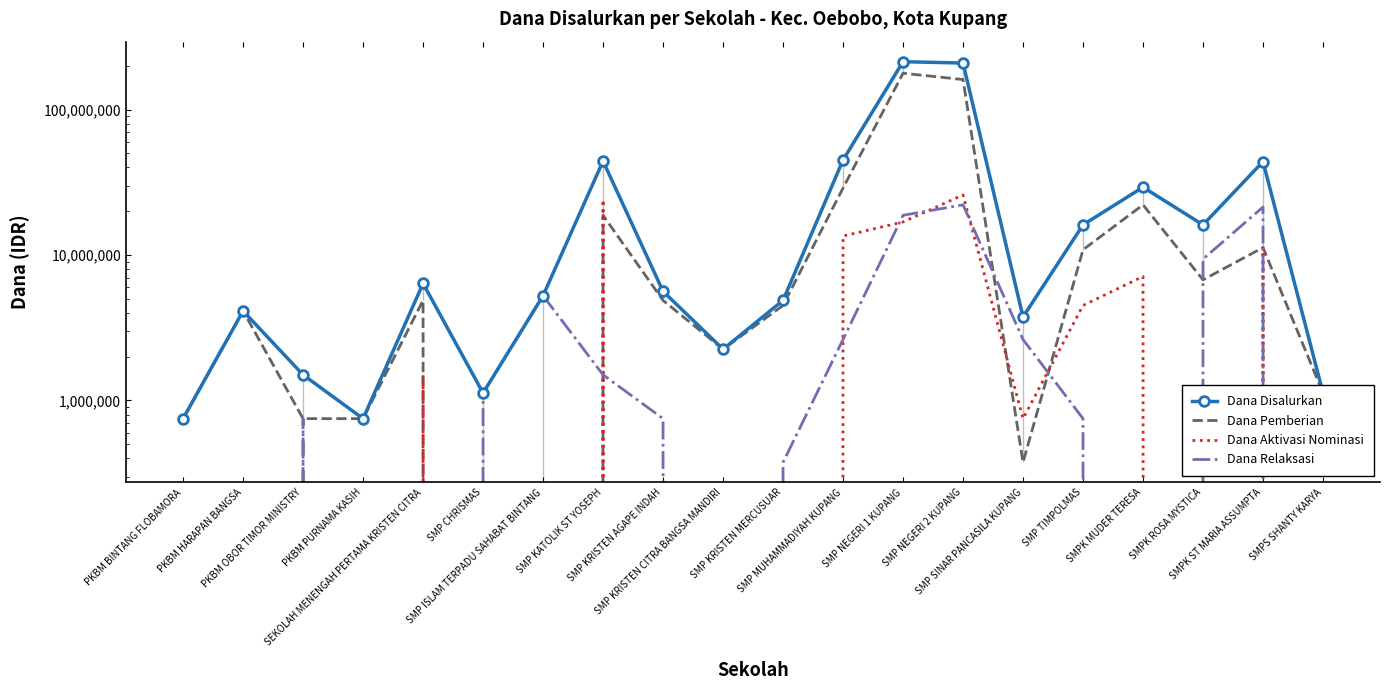

How many lines are shown in the chart?

4